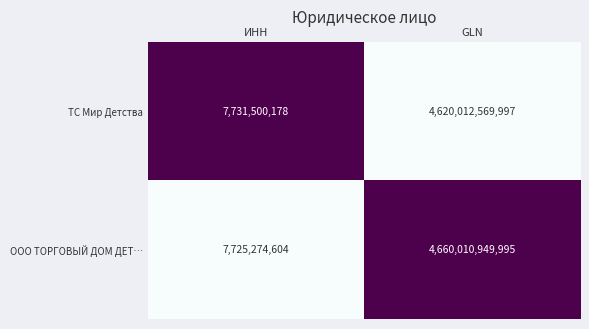

The ТС Мир Детства series shows 4620012569997 at GLN. True or false?

True